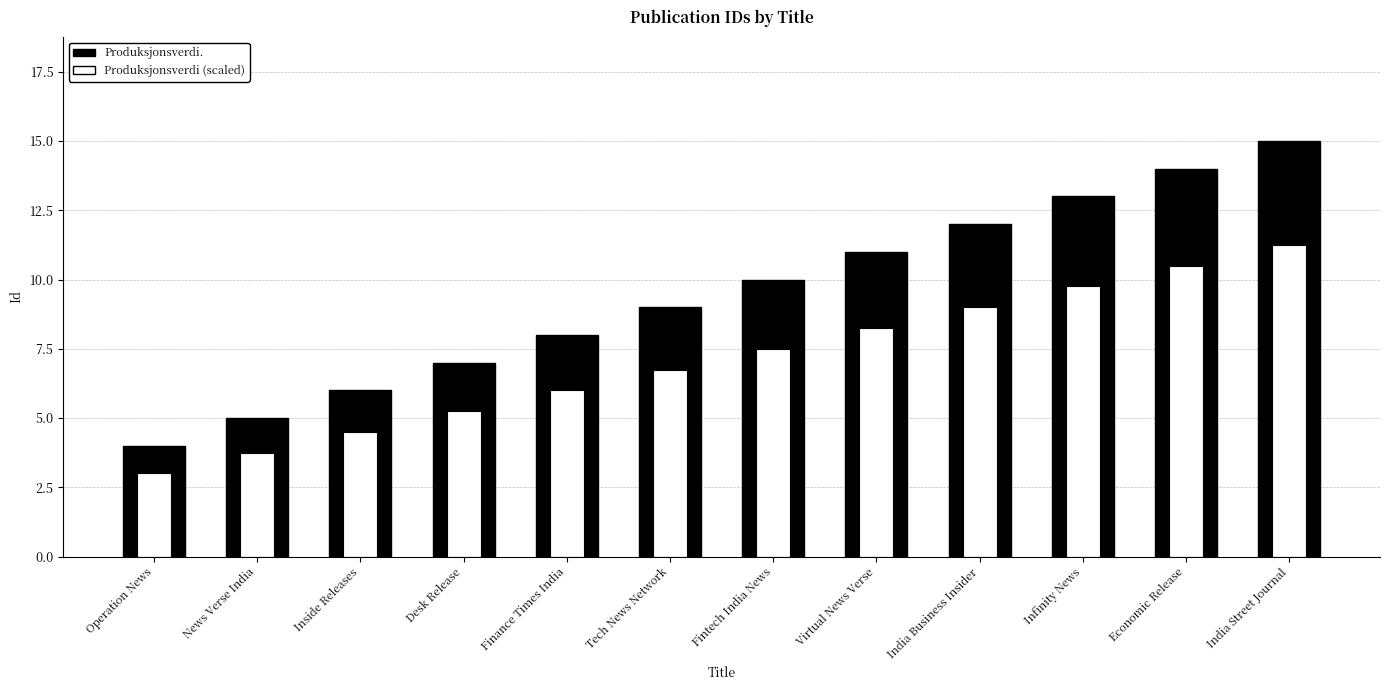

At which label does Produksjonsverdi. reach its peak?

India Street Journal